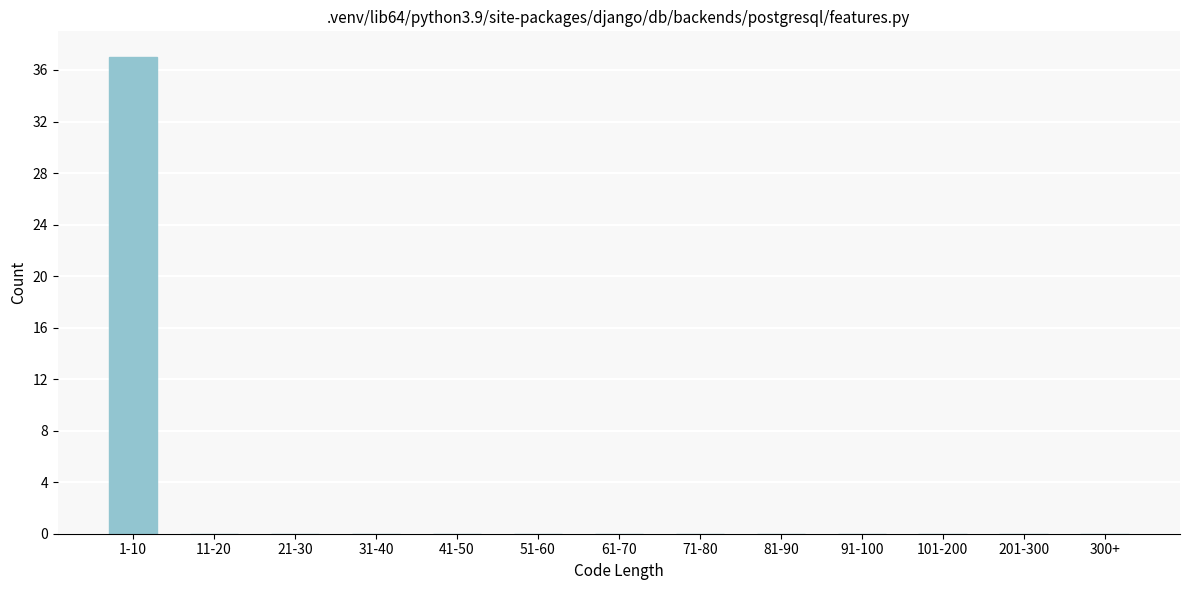

Reading left to right, what are all the values shown in this chart?

1-10=37	11-20=0	21-30=0	31-40=0	41-50=0	51-60=0	61-70=0	71-80=0	81-90=0	91-100=0	101-200=0	201-300=0	300+=0